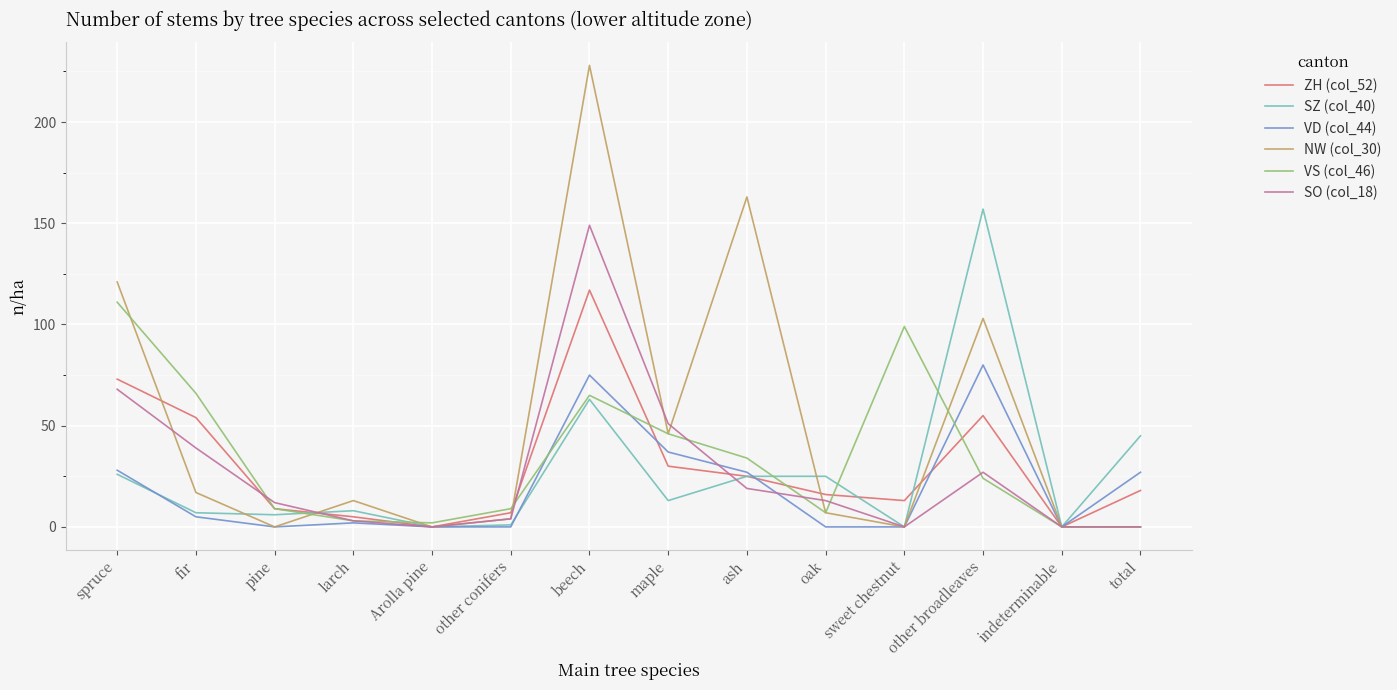

The value of SZ (col_40) at beech is 33. True or false?

False